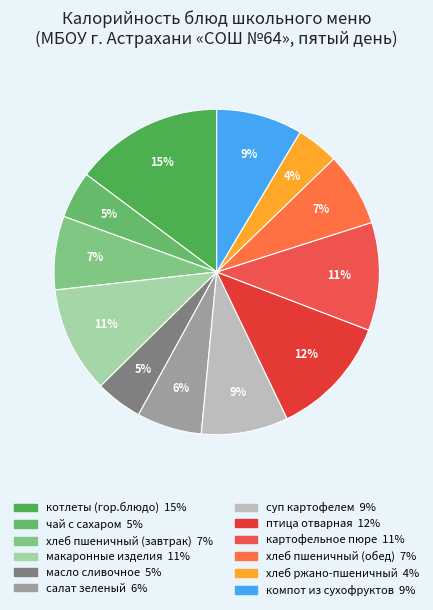

Between масло сливочное and котлеты (гор.блюдо), which is larger?

котлеты (гор.блюдо)